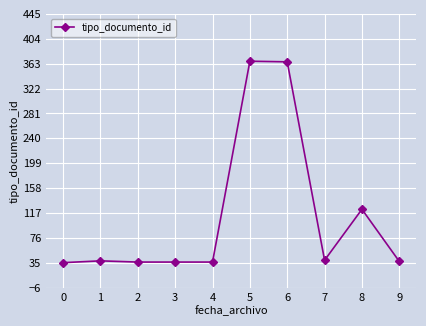

What is the sum of all values?

1113